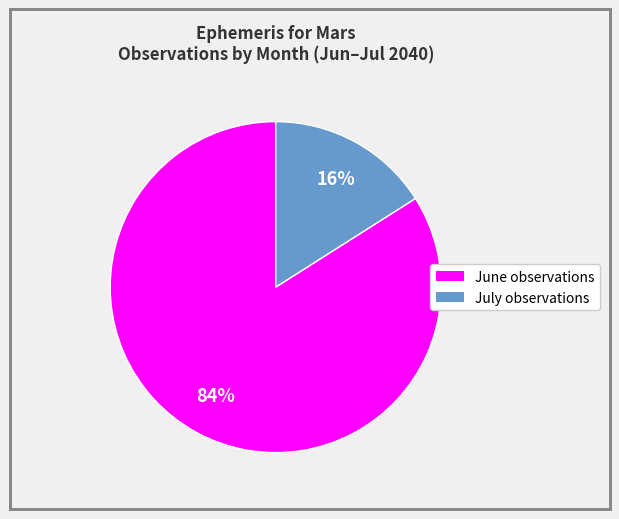

Is there a majority slice in this chart?

Yes